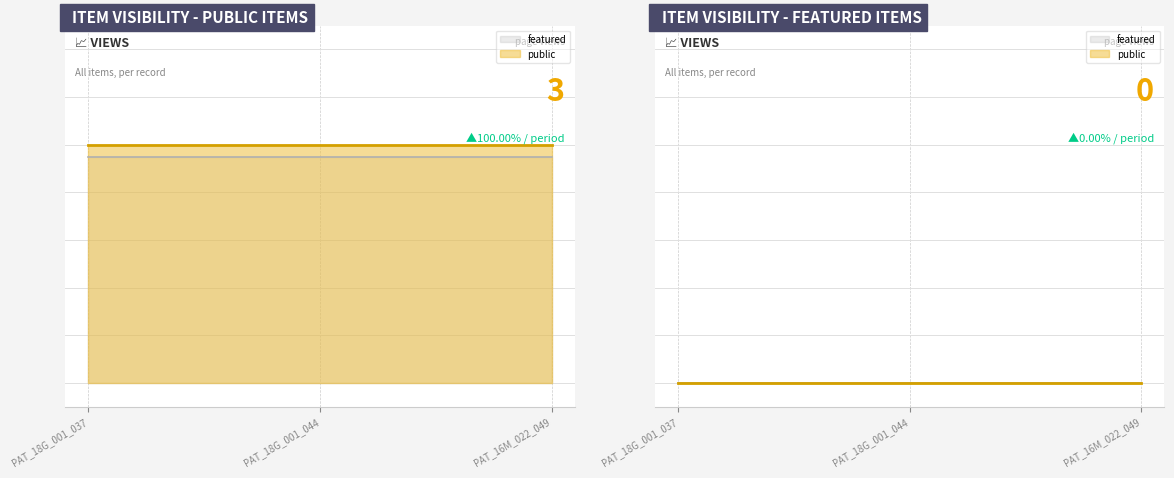

What is the approximate value of public at PAT_18G_001_044?

1